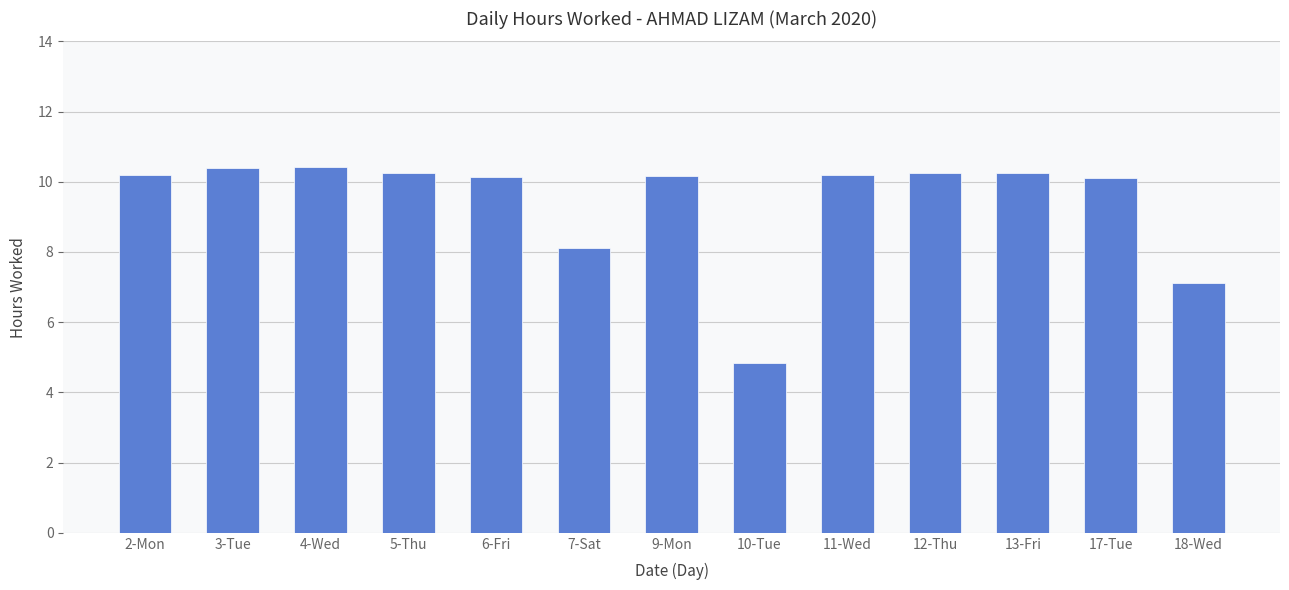

What is the sum of the values at 7-Sat and 5-Thu?

18.3